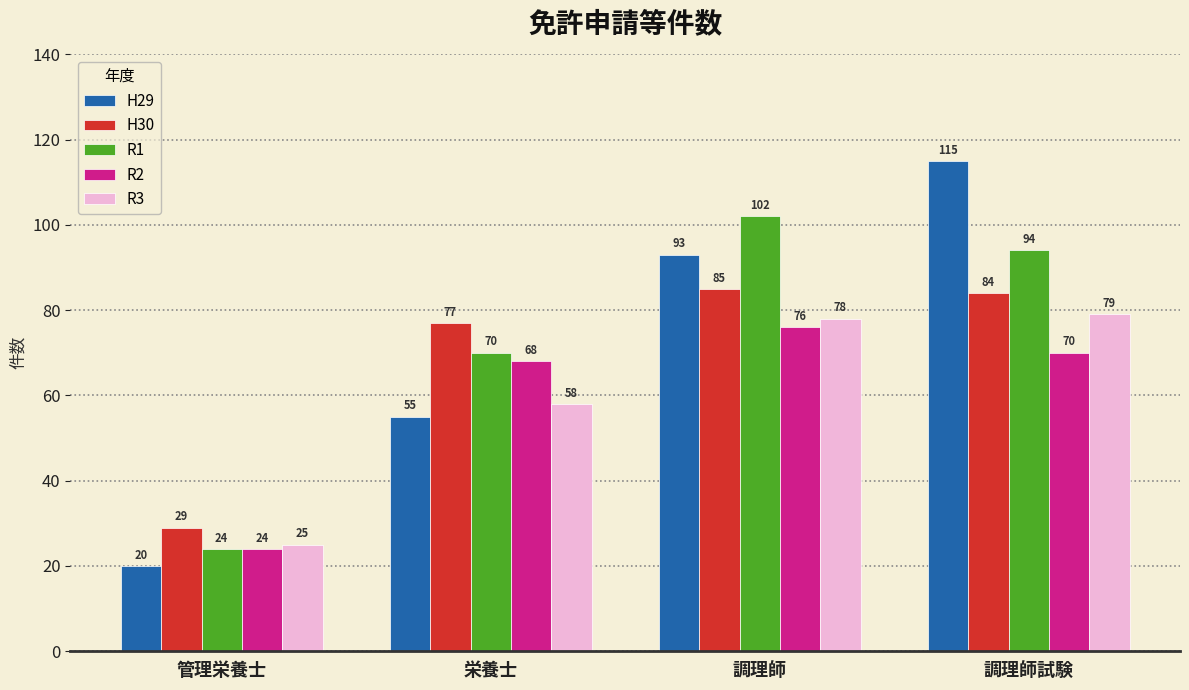

What is the minimum value shown in the chart?

20